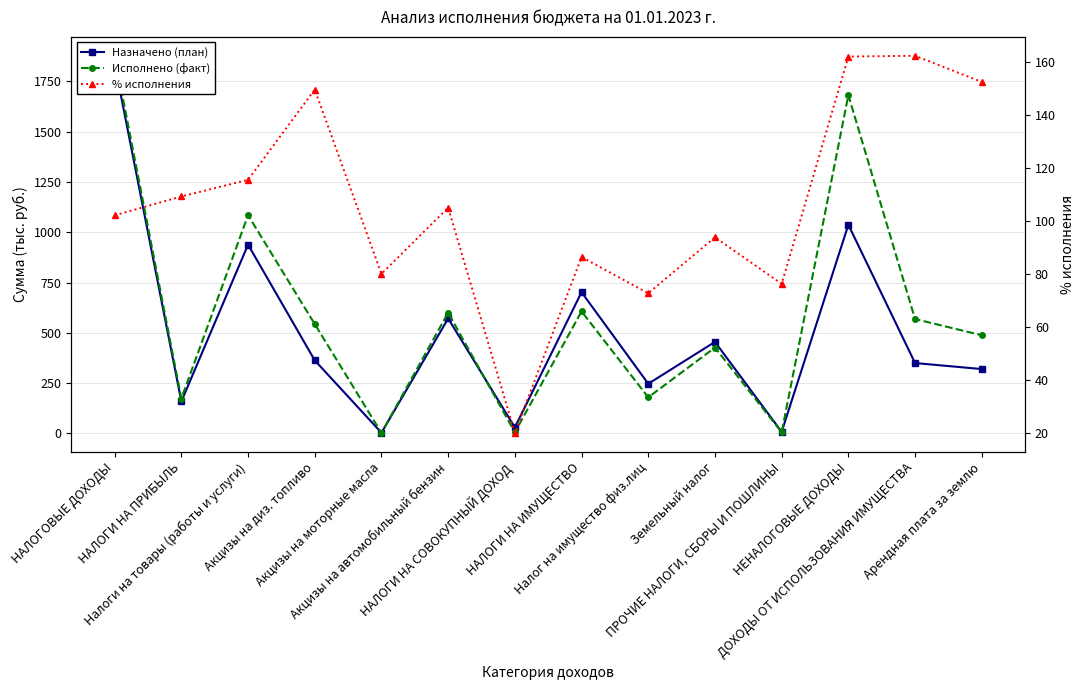

Rank the series by their maximum value, from highest to lowest.

Исполнено (факт), Назначено (план), % исполнения